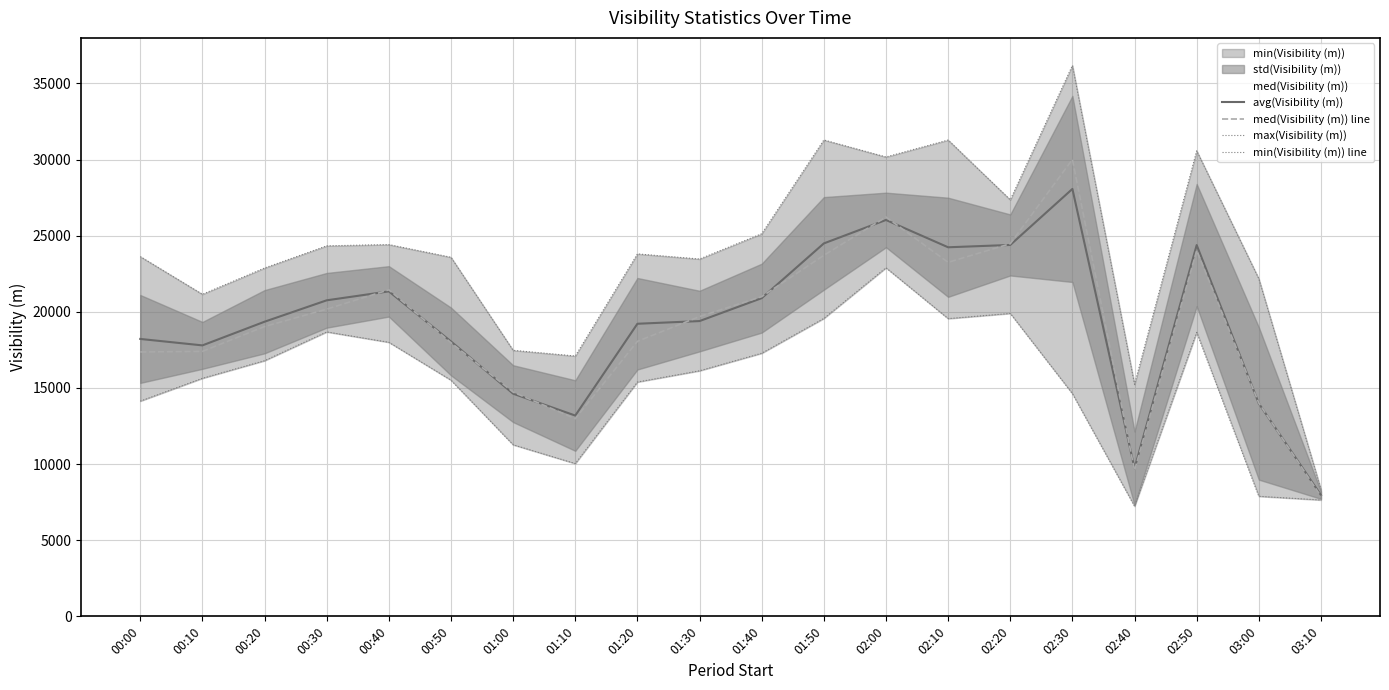

True or false: avg(Visibility (m)) and max(Visibility (m)) intersect in this chart.

False